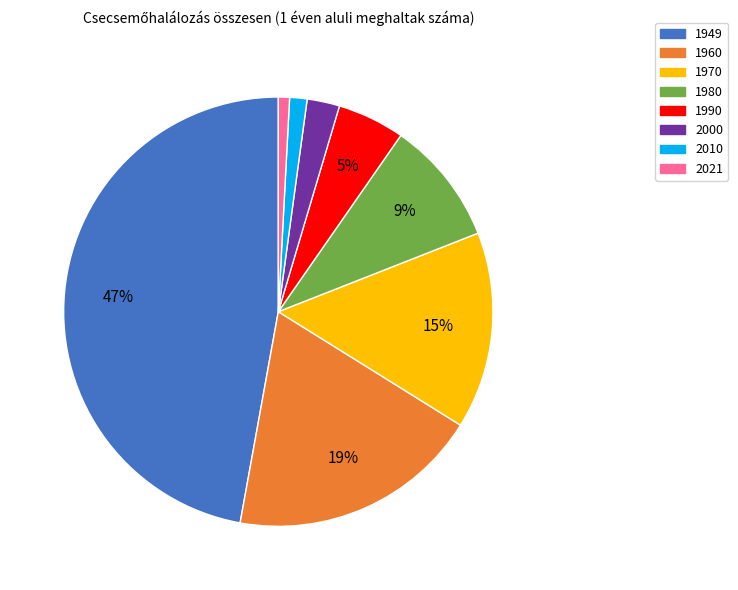

Combined, do 1960 and 1949 account for over 50%?

Yes